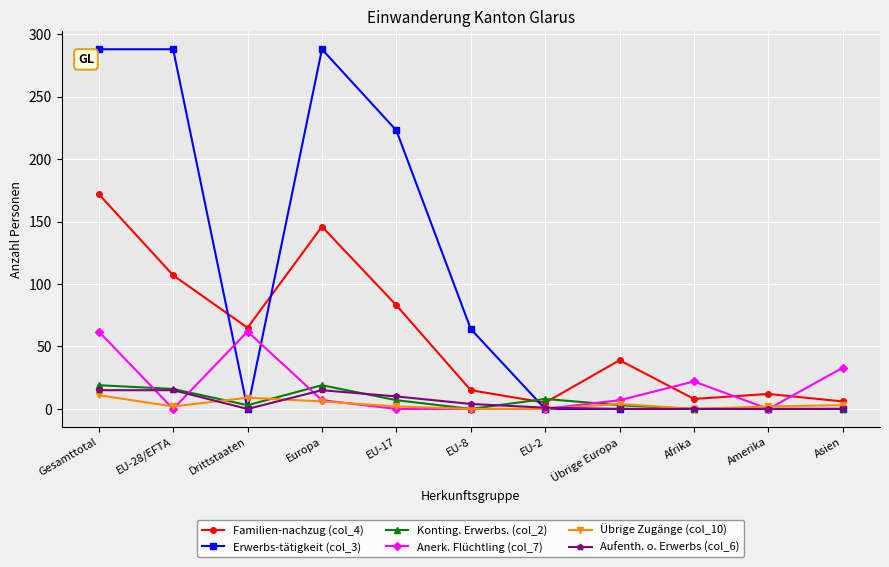

True or false: Aufenth. o. Erwerbs (col_6) has a value of 27 at EU-28/EFTA.

False